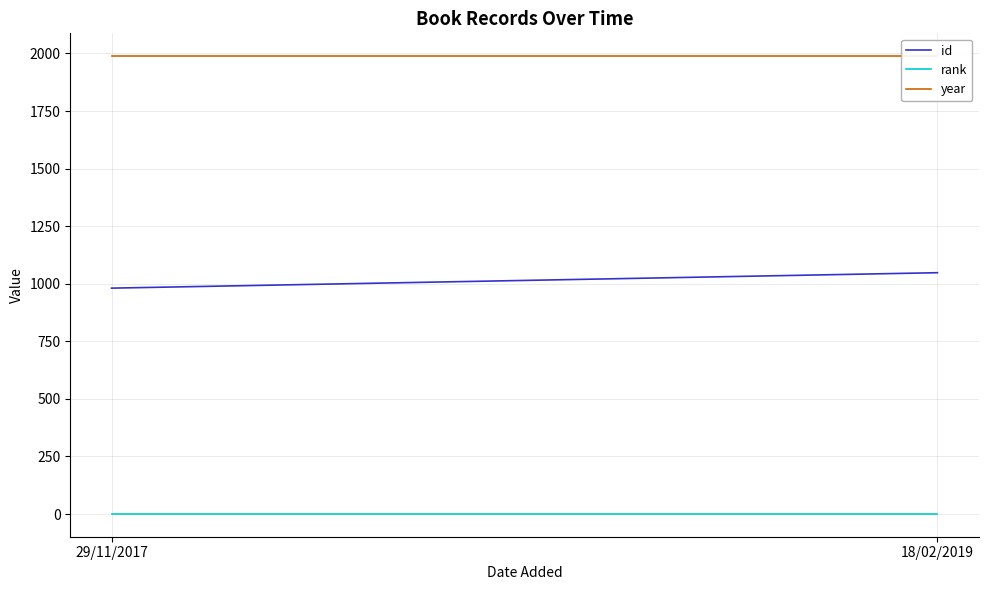

How many values in the id series are below 1048?

1